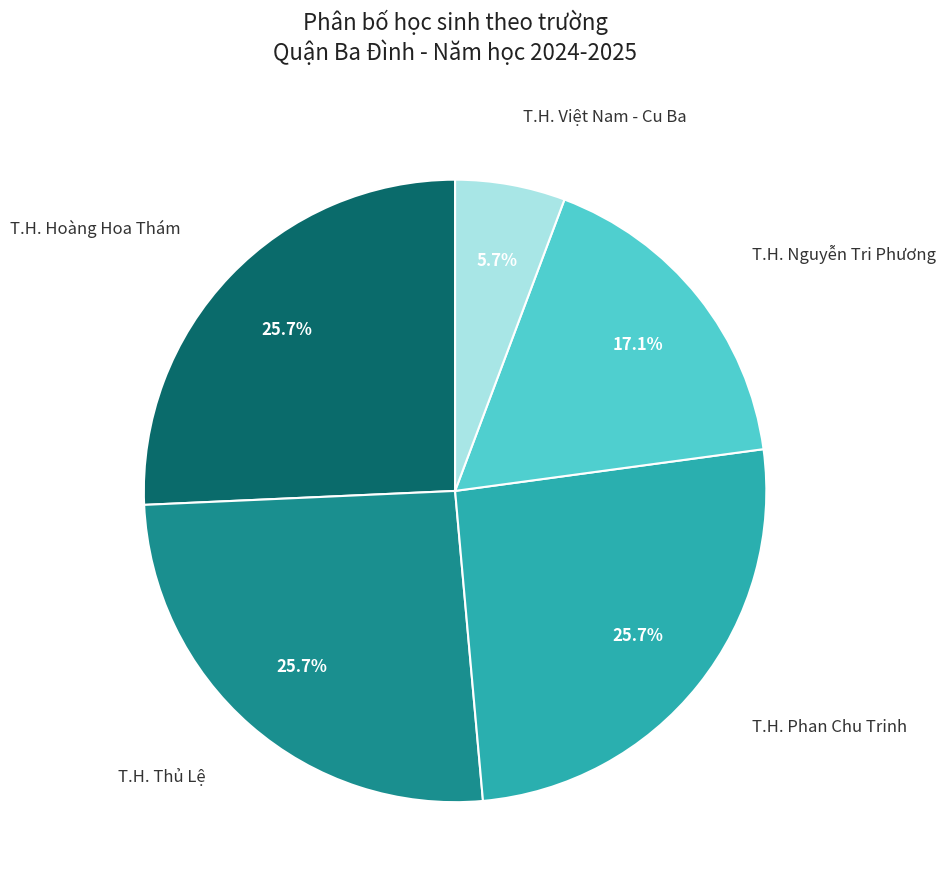

Is there any slice that represents more than half of the pie?

No